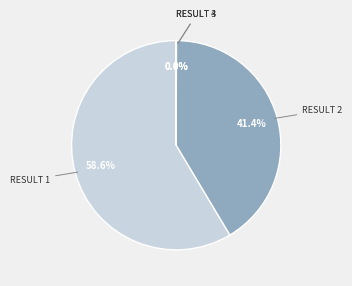

Is there a majority slice in this chart?

Yes